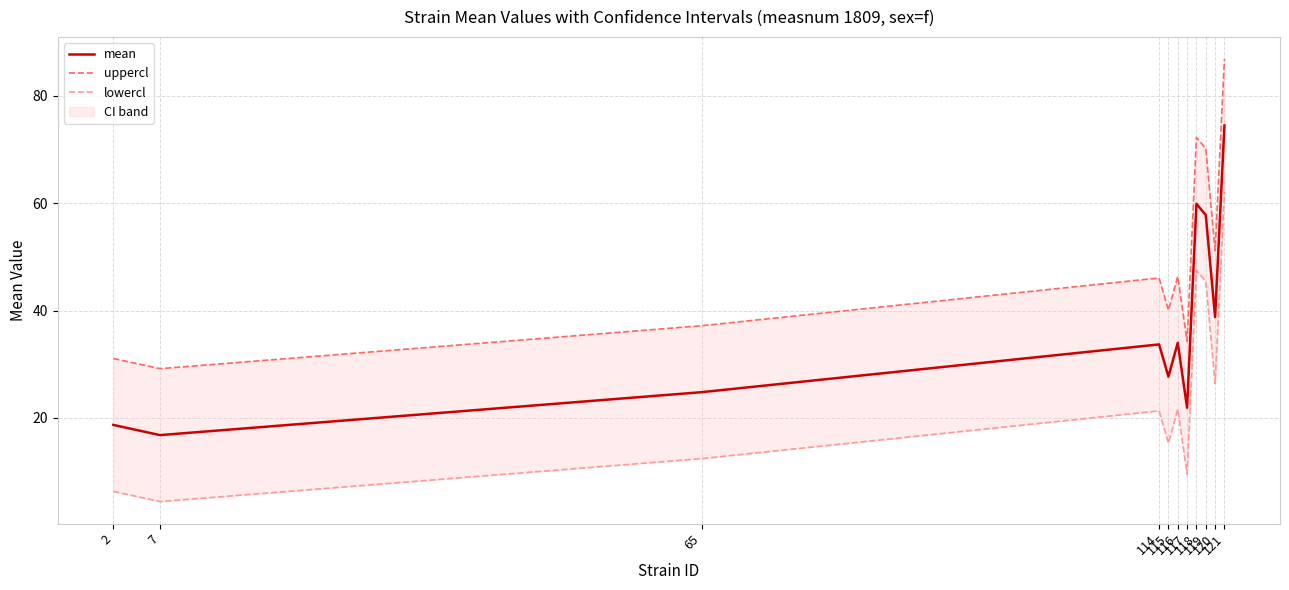

Rank the series at 116 from lowest to highest value.

lowercl, mean, uppercl